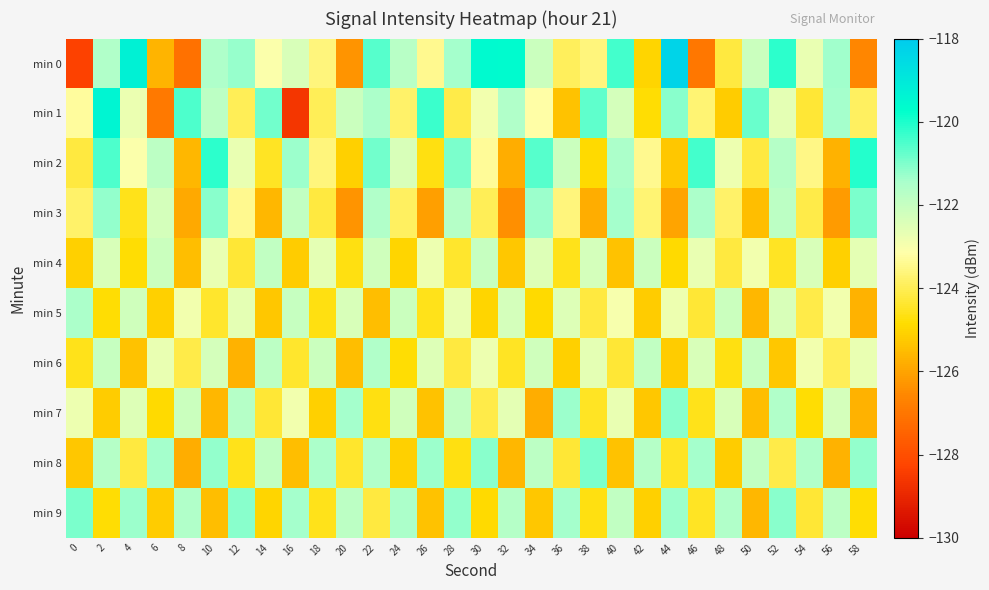

Reading right to left, extract all data points from this chart.

min 0: 58=-126.6	56=-121.4	54=-122.7	52=-120.2	50=-122.1	48=-124.2	46=-127.0	44=-118.3	42=-125.0	40=-120.4	38=-123.6	36=-123.9	34=-122.1	32=-119.6	30=-119.6	28=-121.4	26=-123.4	24=-121.7	22=-120.6	20=-126.3	18=-123.6	16=-122.4	14=-123.1	12=-121.2	10=-121.5	8=-127.1	6=-125.7	4=-119.3	2=-121.6	0=-128.3
min 1: 58=-123.9	56=-121.4	54=-124.3	52=-122.6	50=-120.8	48=-125.2	46=-123.7	44=-121.1	42=-124.8	40=-122.3	38=-120.7	36=-125.4	34=-123.2	32=-121.6	30=-122.9	28=-124.1	26=-120.3	24=-123.8	22=-121.5	20=-122.1	18=-124.0	16=-128.6	14=-120.9	12=-124.0	10=-121.8	8=-120.5	6=-127.0	4=-122.7	2=-119.4	0=-123.3
min 2: 58=-120.1	56=-125.7	54=-123.5	52=-121.7	50=-124.2	48=-122.8	46=-120.4	44=-125.3	42=-123.4	40=-121.5	38=-124.9	36=-122.1	34=-120.6	32=-125.8	30=-123.3	28=-121.0	26=-124.7	24=-122.4	22=-120.9	20=-125.1	18=-123.6	16=-121.3	14=-124.5	12=-122.7	10=-120.2	8=-125.6	6=-121.8	4=-123.1	2=-120.5	0=-124.2
min 3: 58=-121.0	56=-126.2	54=-124.1	52=-121.8	50=-125.5	48=-123.8	46=-121.5	44=-126.0	42=-123.7	40=-121.4	38=-125.8	36=-123.6	34=-121.3	32=-126.4	30=-124.0	28=-121.7	26=-126.1	24=-123.9	22=-121.6	20=-126.3	18=-124.2	16=-121.9	14=-125.6	12=-123.4	10=-121.1	8=-125.9	6=-122.3	4=-124.6	2=-121.2	0=-123.8
min 4: 58=-122.6	56=-125.1	54=-122.4	52=-124.5	50=-122.9	48=-124.2	46=-122.7	44=-124.9	42=-122.1	40=-125.4	38=-122.3	36=-124.6	34=-122.5	32=-125.3	30=-122.0	28=-124.4	26=-122.8	24=-125.0	22=-122.2	20=-124.7	18=-122.6	16=-125.2	14=-121.9	12=-124.3	10=-122.7	8=-125.5	6=-122.1	4=-124.8	2=-122.4	0=-125.1
min 5: 58=-125.7	56=-122.9	54=-124.1	52=-122.4	50=-125.6	48=-122.1	46=-124.3	44=-122.8	42=-125.2	40=-123.0	38=-124.2	36=-122.5	34=-124.9	32=-122.3	30=-125.0	28=-122.7	26=-124.6	24=-122.1	22=-125.5	20=-122.4	18=-124.7	16=-122.0	14=-125.3	12=-122.6	10=-124.4	8=-122.9	6=-125.1	4=-122.2	2=-124.8	0=-121.5
min 6: 58=-122.7	56=-124.0	54=-122.9	52=-125.3	50=-122.0	48=-124.7	46=-122.4	44=-125.2	42=-121.9	40=-124.3	38=-122.6	36=-125.1	34=-122.2	32=-124.5	30=-122.8	28=-124.2	26=-122.5	24=-124.8	22=-121.6	20=-125.5	18=-122.1	16=-124.4	14=-121.8	12=-125.7	10=-122.3	8=-124.1	6=-122.7	4=-125.4	2=-122.0	0=-124.6
min 7: 58=-125.7	56=-122.3	54=-124.8	52=-121.6	50=-125.5	48=-122.4	46=-124.6	44=-121.1	42=-125.3	40=-122.7	38=-124.5	36=-121.3	34=-125.8	32=-122.6	30=-124.1	28=-121.9	26=-125.4	24=-122.2	22=-124.7	20=-121.4	18=-125.1	16=-122.9	14=-124.3	12=-121.7	10=-125.6	8=-122.1	6=-124.9	4=-122.5	2=-125.2	0=-122.8
min 8: 58=-121.2	56=-125.7	54=-121.6	52=-124.1	50=-121.9	48=-125.2	46=-121.4	44=-124.5	42=-121.7	40=-125.4	38=-121.0	36=-124.3	34=-121.8	32=-125.6	30=-121.1	28=-124.7	26=-121.3	24=-125.1	22=-121.6	20=-124.4	18=-121.5	16=-125.5	14=-121.9	12=-124.6	10=-121.2	8=-125.8	6=-121.4	4=-124.2	2=-121.7	0=-125.3
min 9: 58=-124.8	56=-121.8	54=-124.3	52=-121.1	50=-125.6	48=-121.6	46=-124.5	44=-121.3	42=-125.1	40=-121.9	38=-124.7	36=-121.4	34=-125.3	32=-121.7	30=-124.9	28=-121.2	26=-125.4	24=-121.5	22=-124.2	20=-121.8	18=-124.6	16=-121.4	14=-125.0	12=-121.1	10=-125.5	8=-121.6	6=-125.2	4=-121.3	2=-124.8	0=-121.0